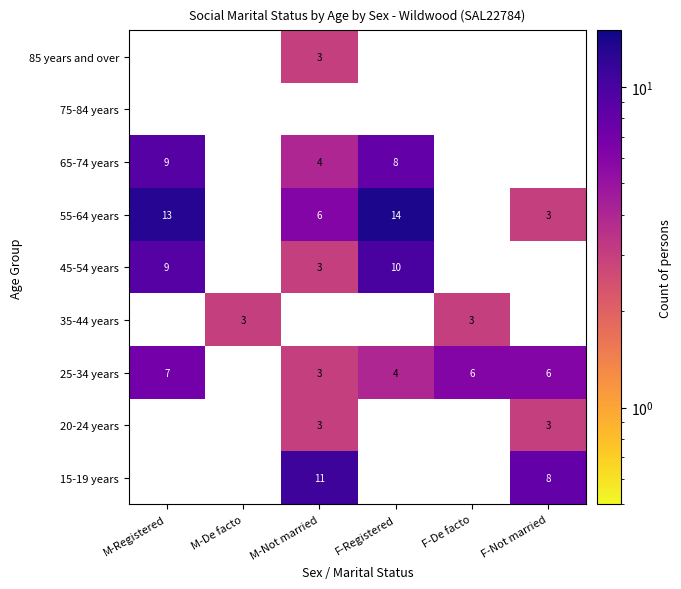

What is the difference between the 25-34 years values at M-Not married and F-Not married?

3